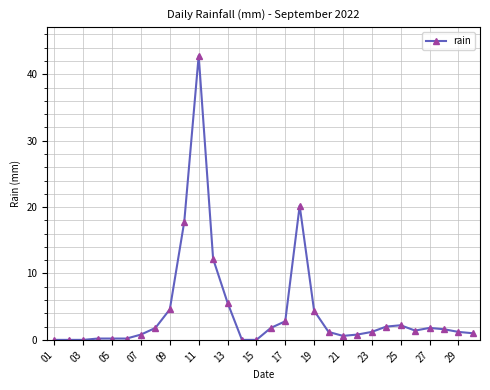

What is the greatest value displayed?

42.8